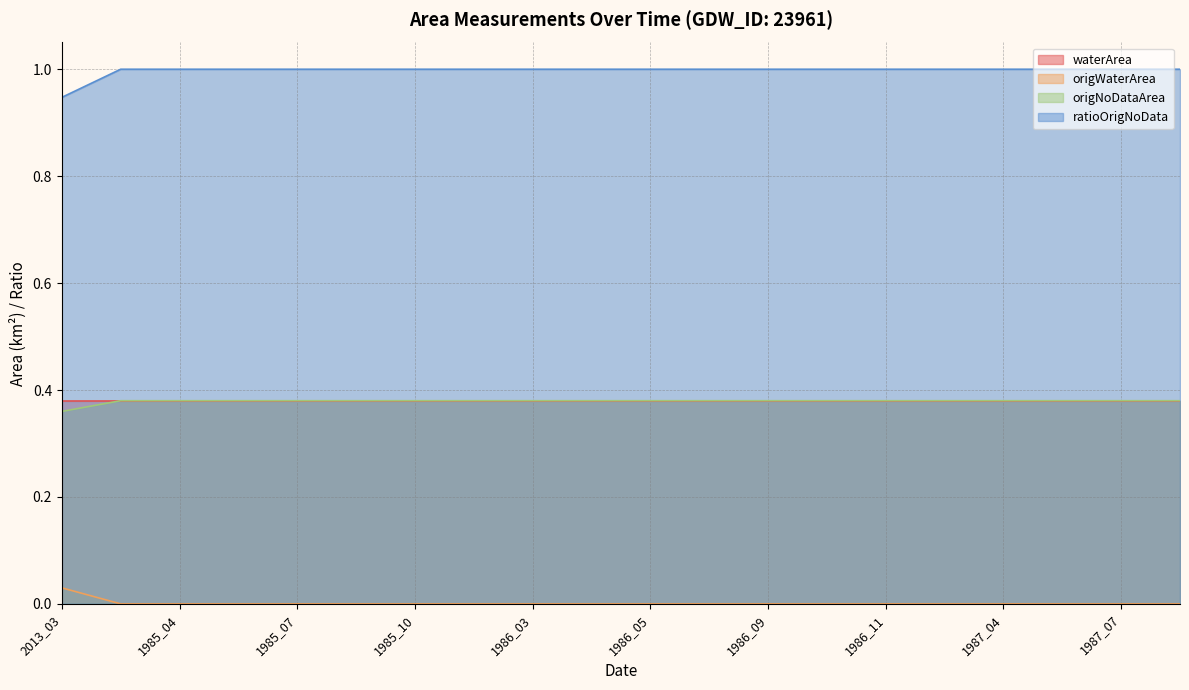

Which series has the largest total across all categories?

ratioOrigNoData